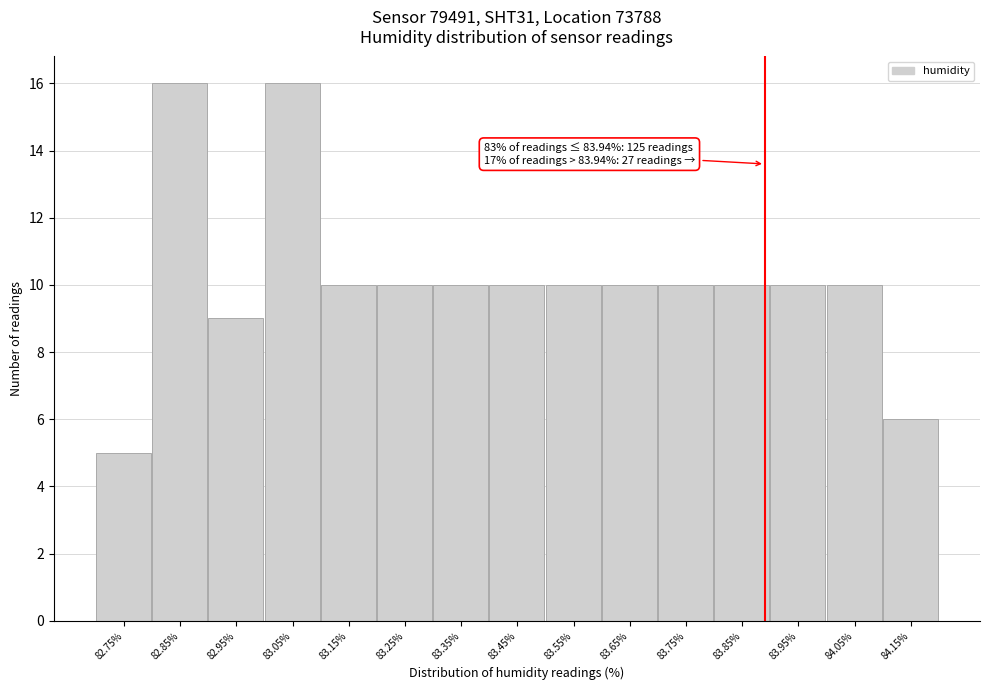

Reading left to right, extract all data points from this chart.

82.75%=5	82.85%=16	82.95%=9	83.05%=16	83.15%=10	83.25%=10	83.35%=10	83.45%=10	83.55%=10	83.65%=10	83.75%=10	83.85%=10	83.95%=10	84.05%=10	84.15%=6